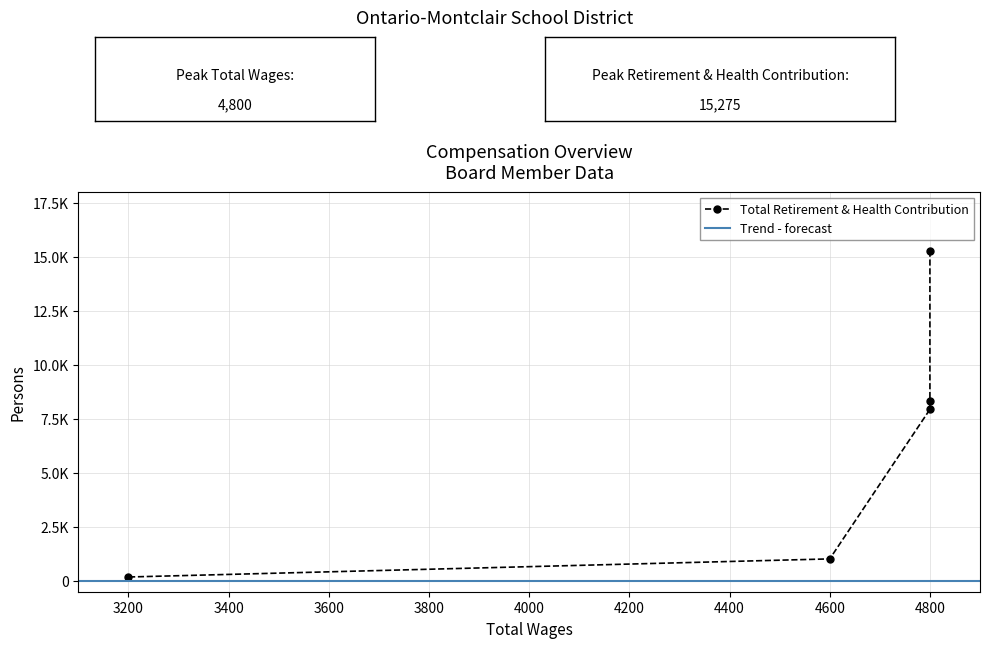

List the labels in order of value, smallest first.

3200.0, 4600.0, 4800.0, 4800.0, 4800.0